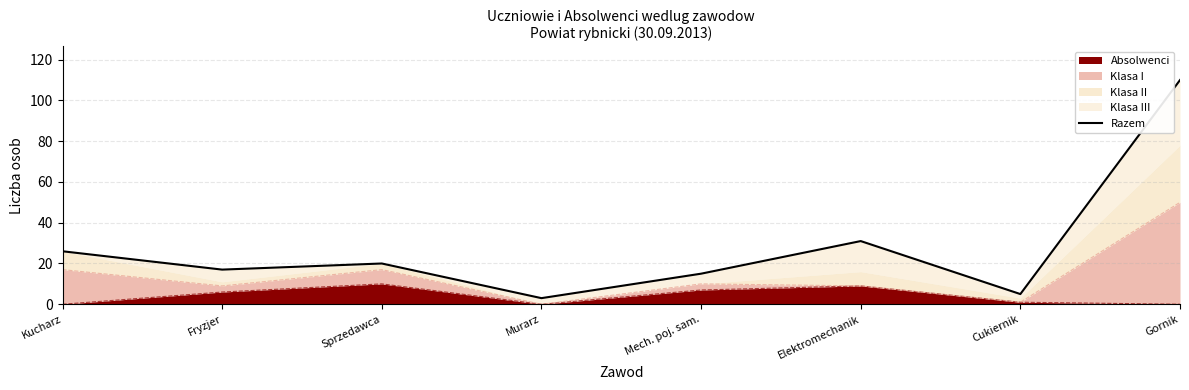

What is the sum of the values at Fryzjer and Cukiernik?

22